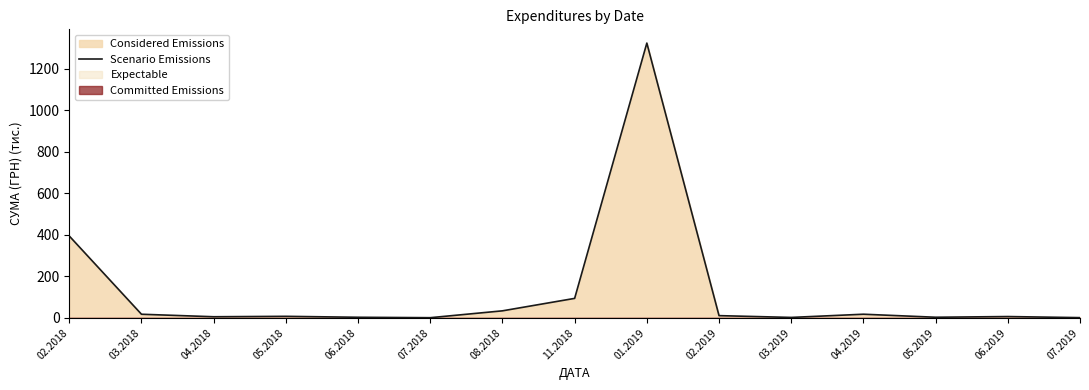

What is the value of the 5th point from the left?

3.3